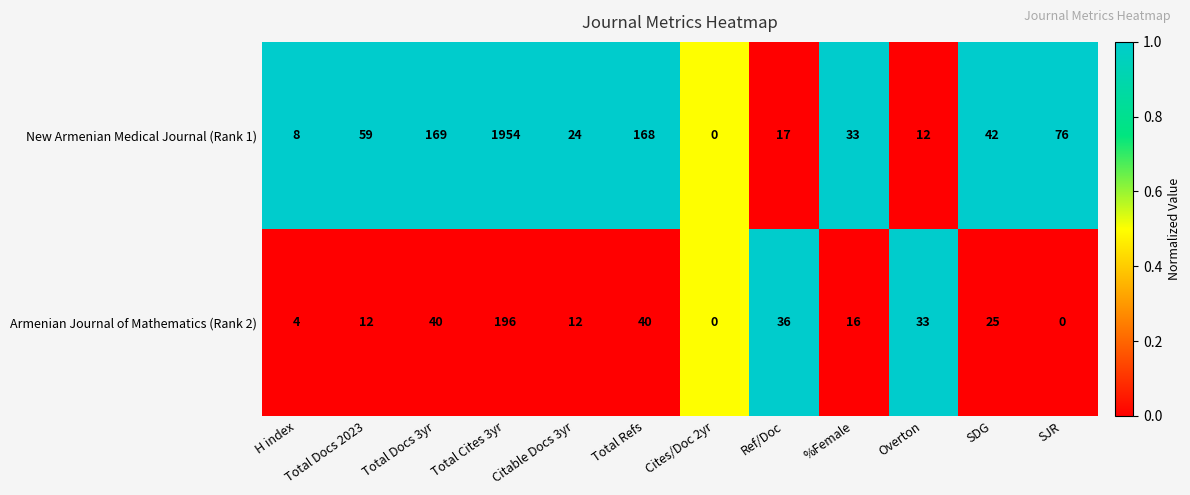

The New Armenian Medical Journal (Rank 1) series shows 270 at Total Refs. True or false?

False